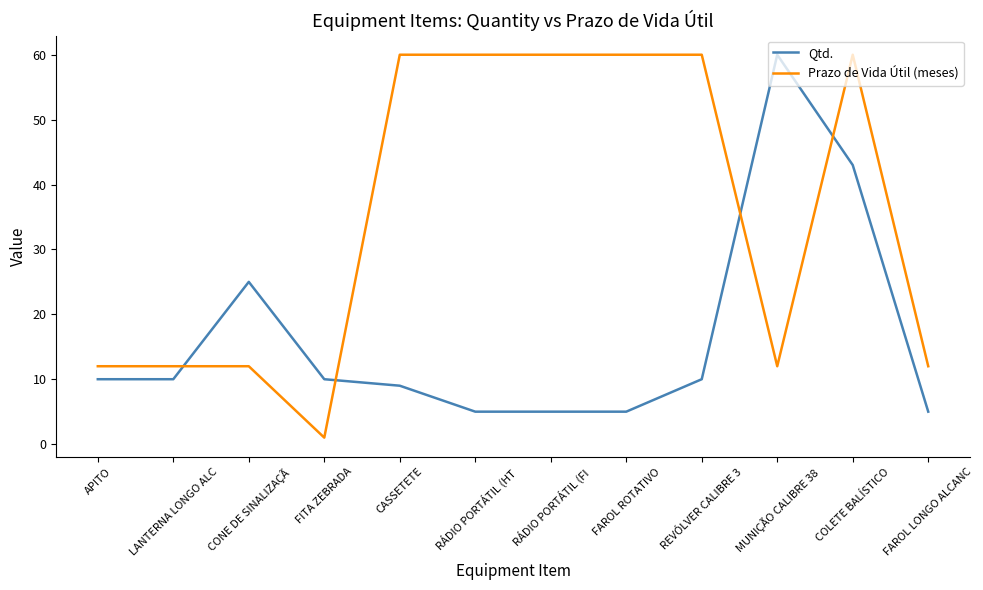

At how many categories does at least one series exceed 13?

8